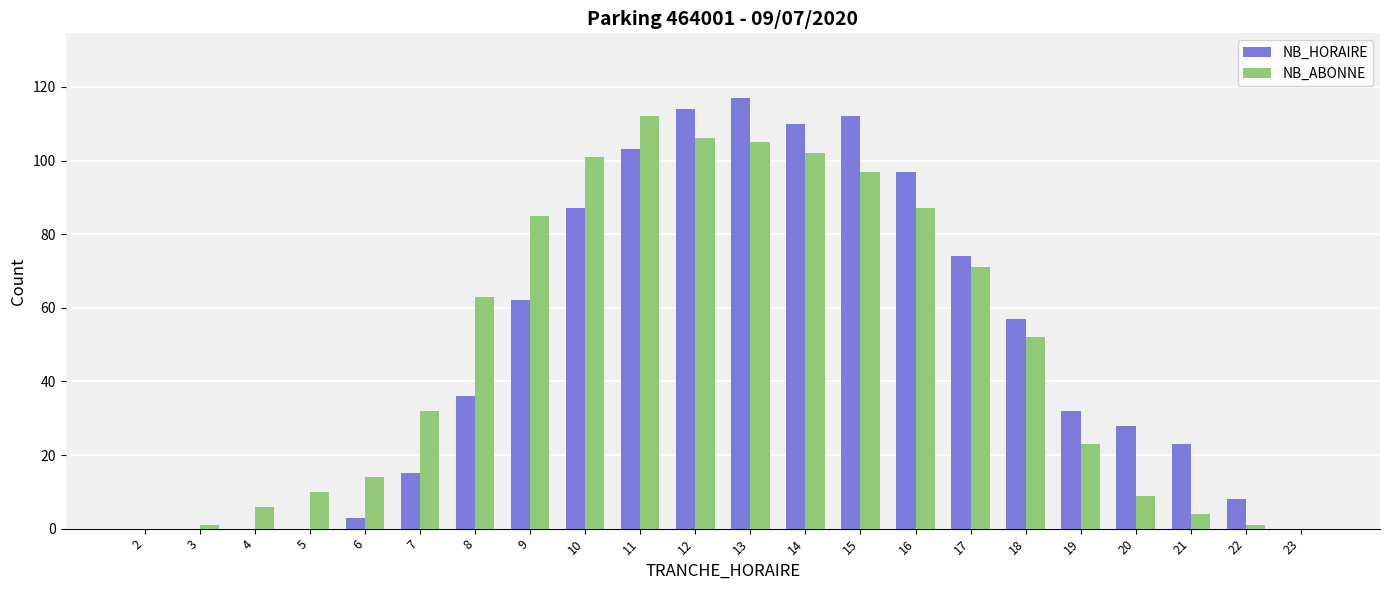

Which series changed the most between 11 and 17?

NB_ABONNE